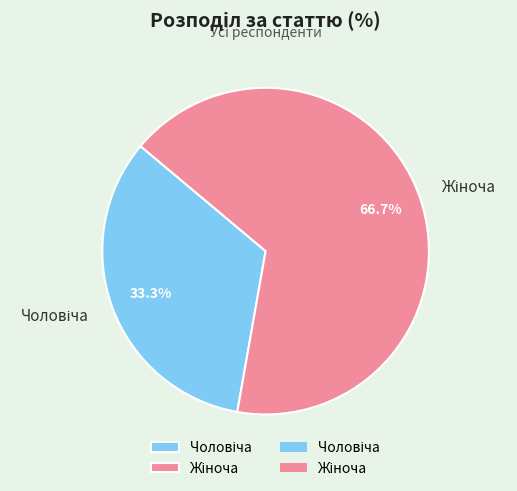

Is there any slice that represents more than half of the pie?

Yes